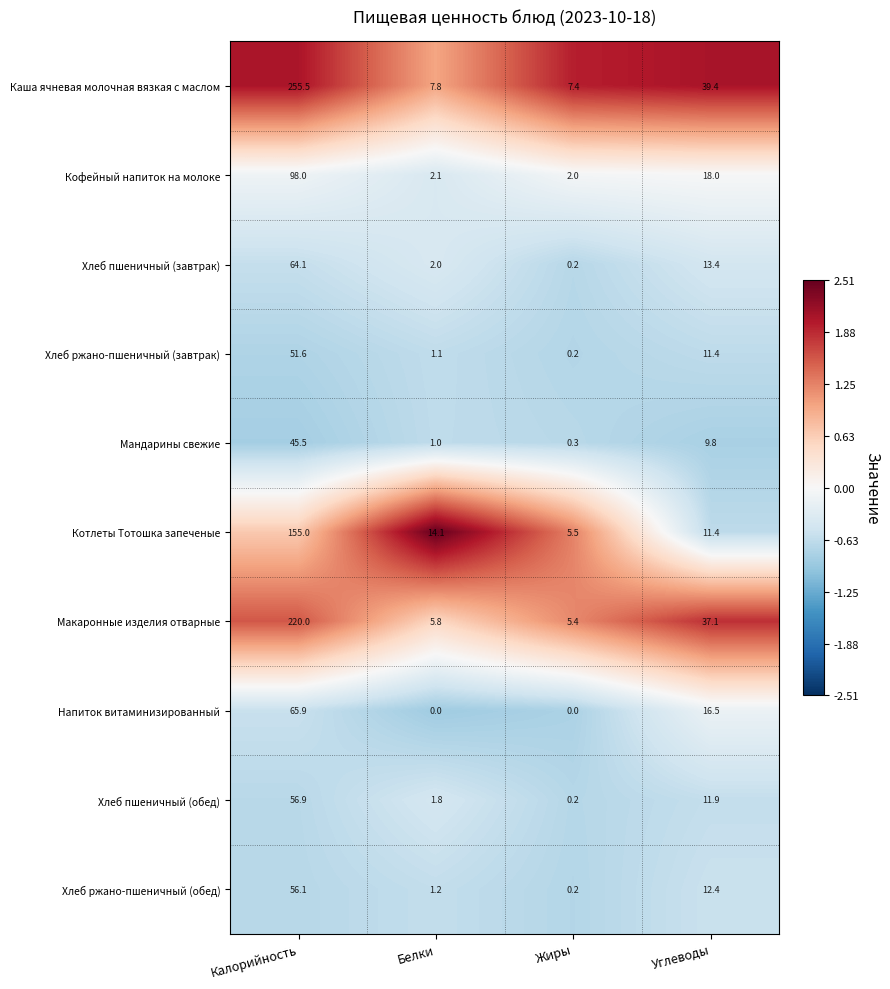

The value of Котлеты Тотошка запеченые at Калорийность is 257.5. True or false?

False